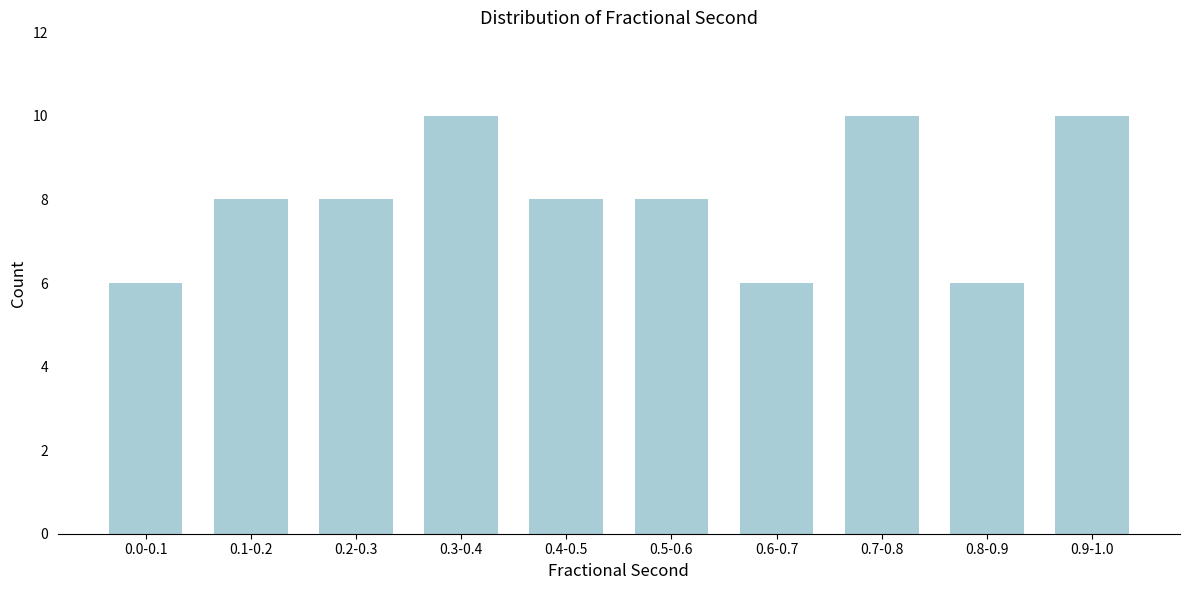

Reading right to left, what are all the values shown in this chart?

0.9-1.0=10	0.8-0.9=6	0.7-0.8=10	0.6-0.7=6	0.5-0.6=8	0.4-0.5=8	0.3-0.4=10	0.2-0.3=8	0.1-0.2=8	0.0-0.1=6